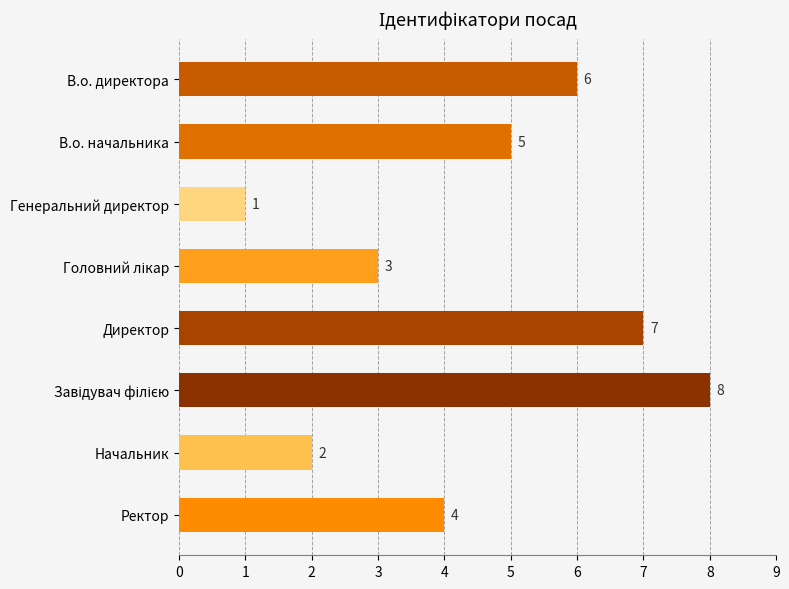

How many series are shown in this chart?

1